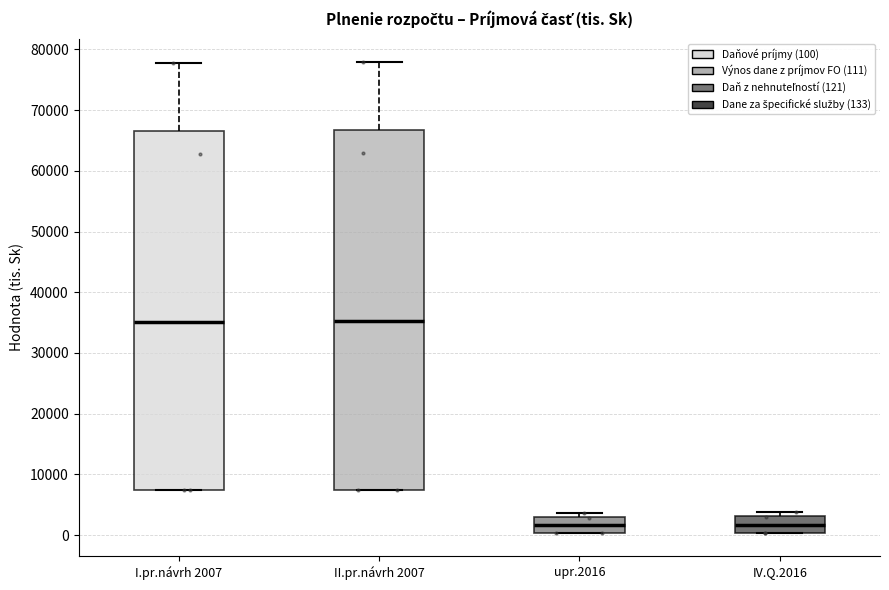

Reading left to right, transcribe this box plot: for each box, give where its median line is, the range the box spans, and where its two whiskers end, as read against the y-axis. The values are not printed on the chart, so give them approximately, as read against the axis.

I.pr.návrh 2007: median 35000, box 7000 to 66000, whiskers 7000 to 78000
II.pr.návrh 2007: median 35000, box 7000 to 67000, whiskers 7000 to 78000
upr.2016: median 2000, box 0 to 3000, whiskers 0 to 4000
IV.Q.2016: median 2000, box 0 to 3000, whiskers 0 to 4000